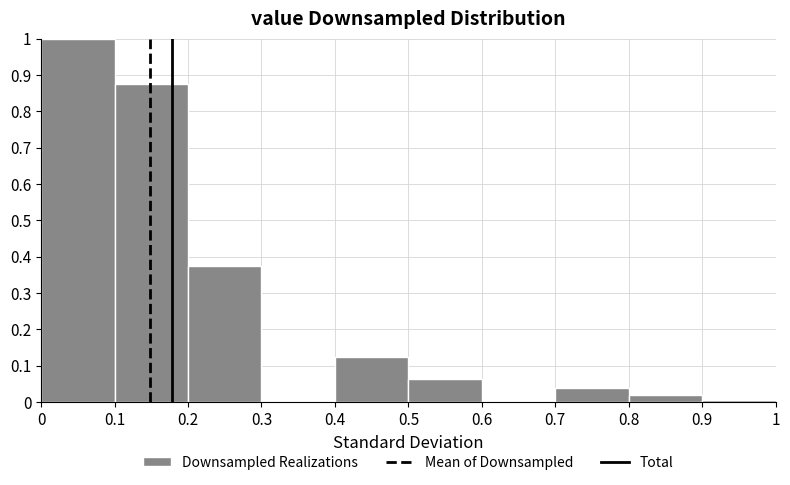

Reading left to right, list every bar in this chart as the range it spans on the x-axis followed by its height. The values are not printed on the chart, so give them approximately, as read against the axis.

0 to 0.1: 1.00
0.1 to 0.2: 0.88
0.2 to 0.3: 0.38
0.3 to 0.4: 0
0.4 to 0.5: 0.13
0.5 to 0.6: 0.06
0.6 to 0.7: 0
0.7 to 0.8: 0.04
0.8 to 0.9: 0.02
0.9 to 1: under 0.01